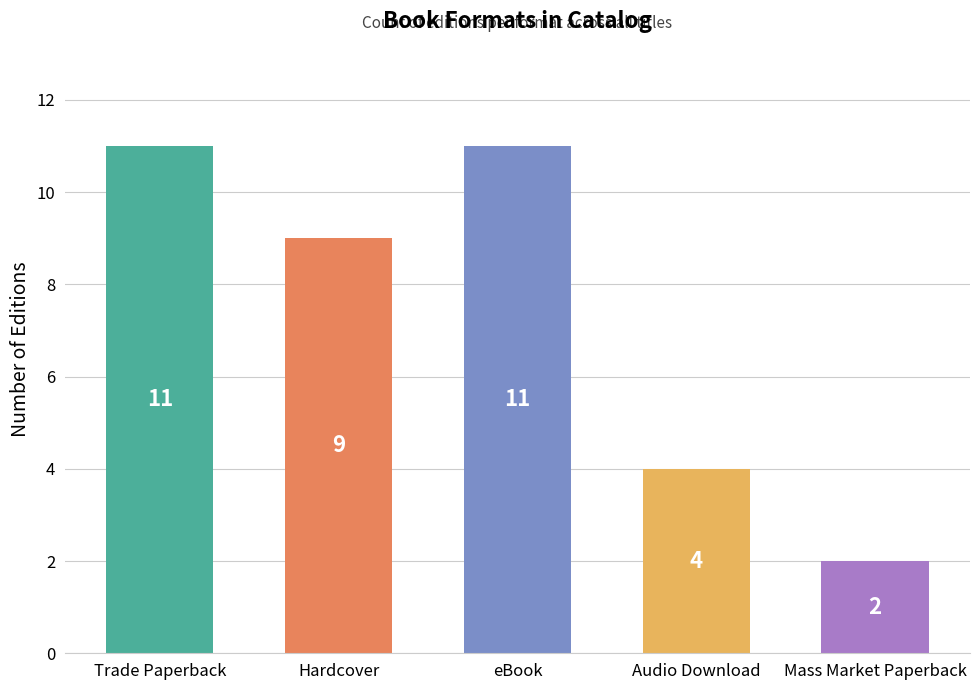

Is it true that the value at Audio Download is 1?

False